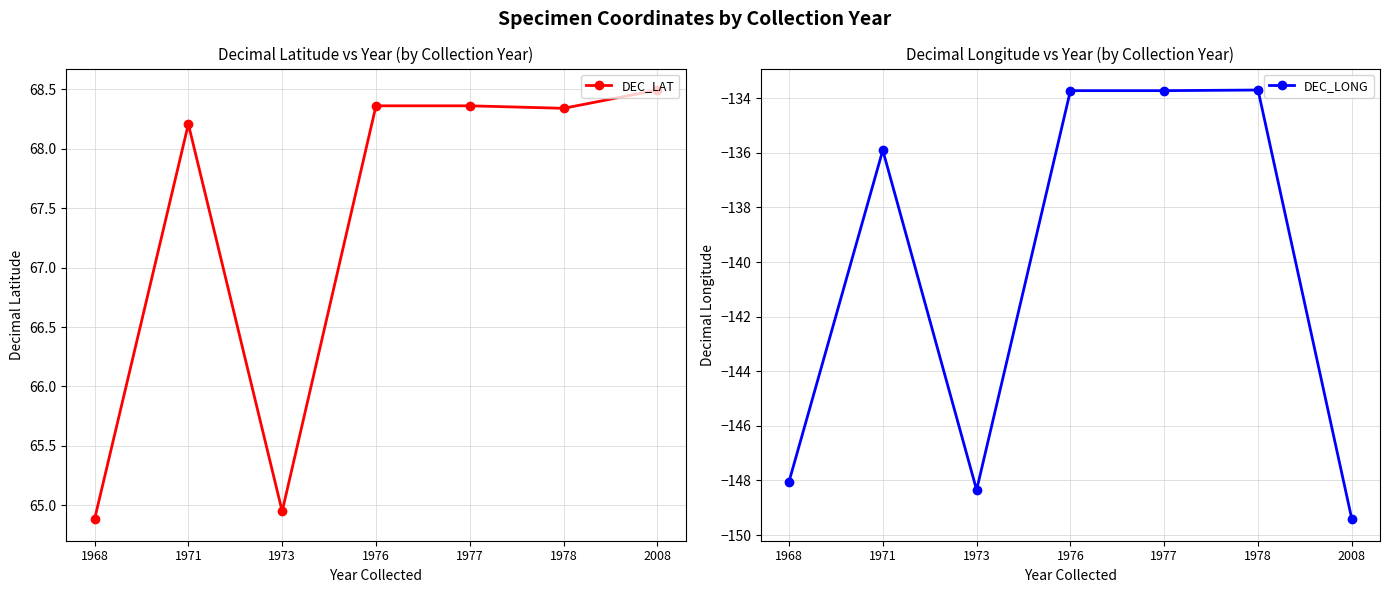

List the labels in order of DEC_LAT value, largest first.

2008, 1976, 1977, 1978, 1971, 1973, 1968